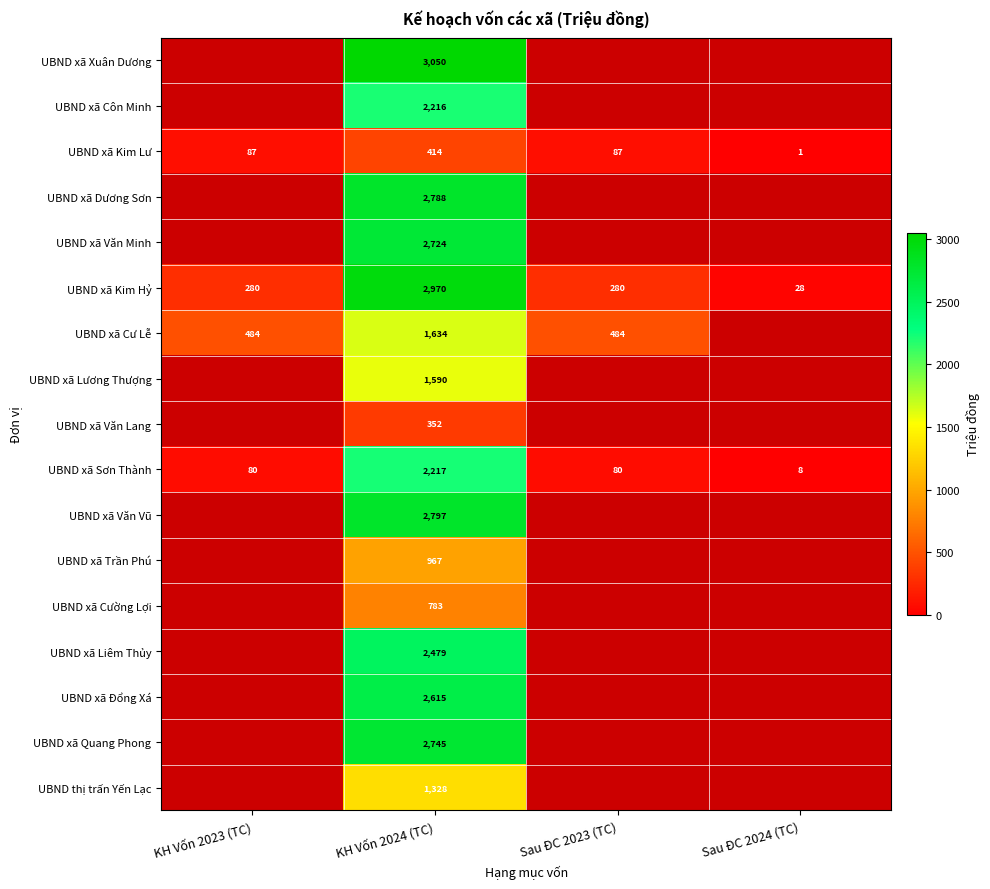

How many distinct data groups are displayed?

17